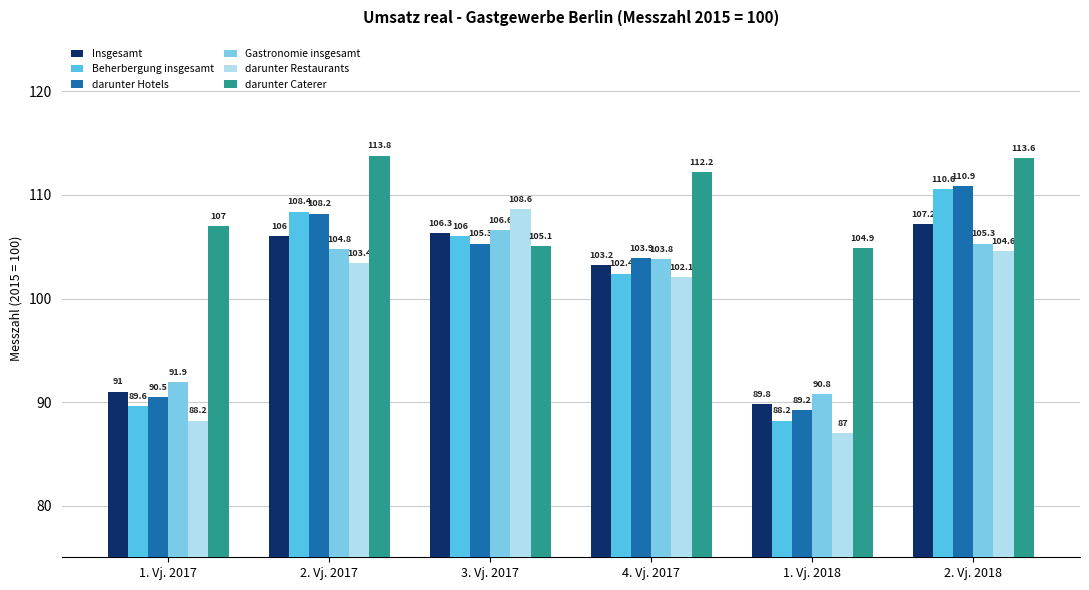

Which label corresponds to the largest value in the chart?

2. Vj. 2017